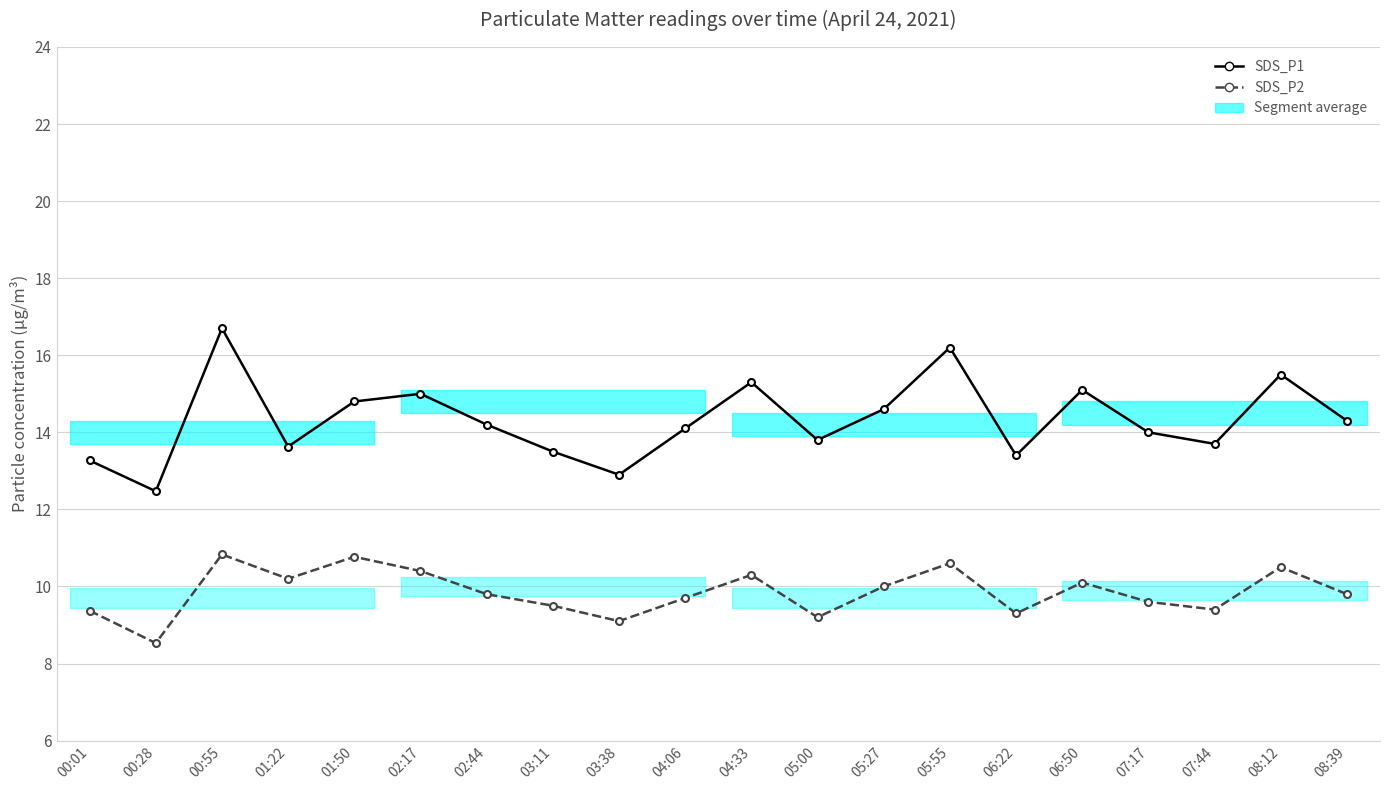

Is this an area chart (filled region under the line)?

No